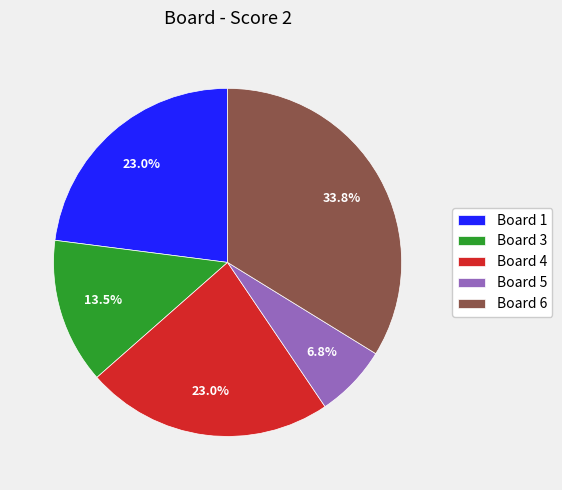

To the nearest percent, what is the difference between the largest and smallest slice percentages?

27%